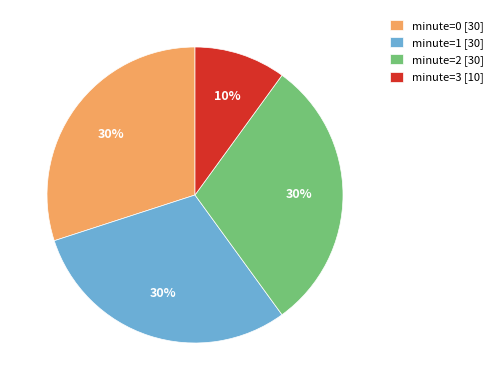

Do minute=3 [10] and minute=0 [30] together represent more than half of the pie?

No